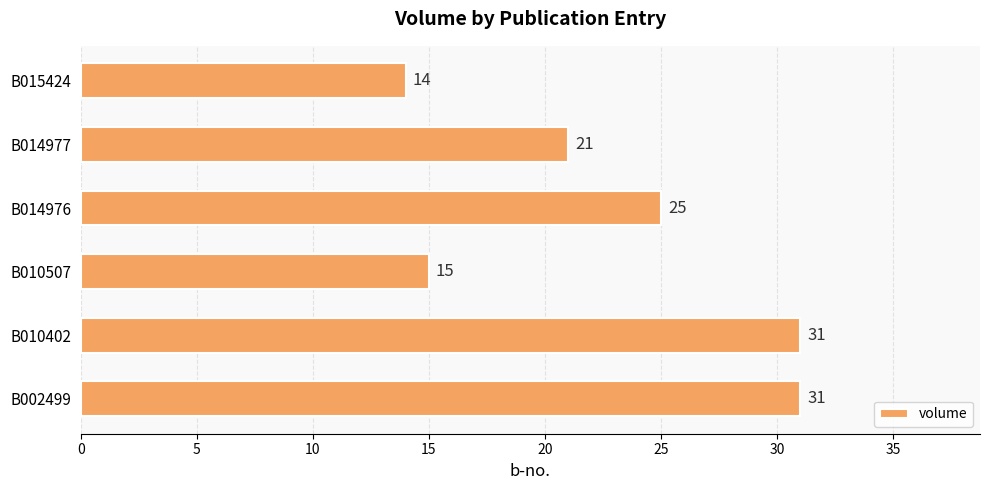

How many data points are less than 25?

3